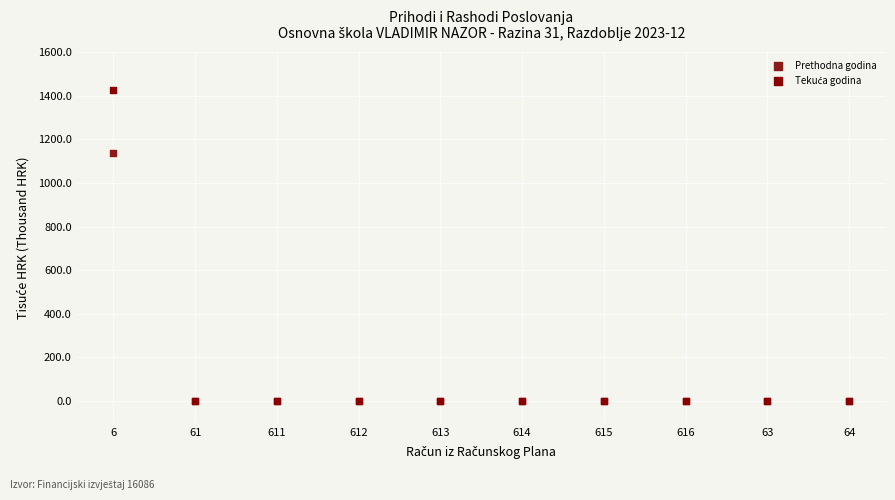

Across all series, what Y value is closest to 714?

1138.4